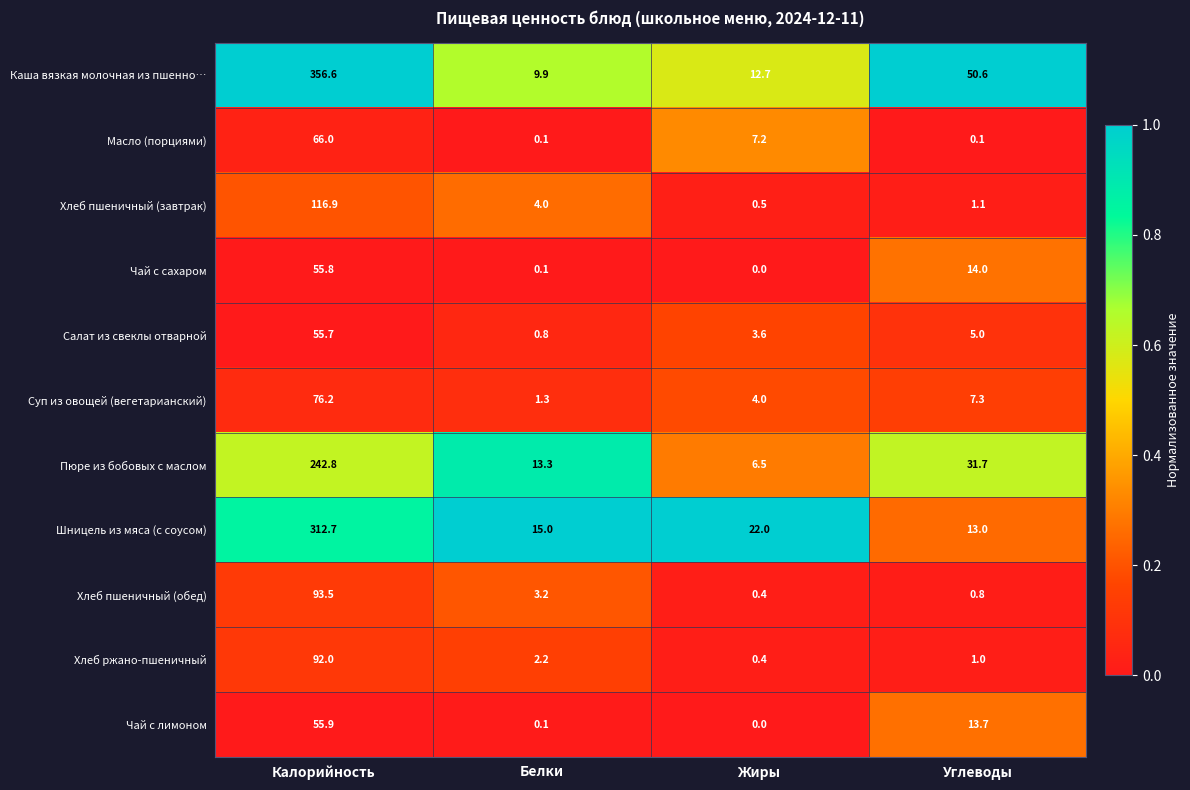

Which category has the highest value in the Масло (порциями) series?

Калорийность